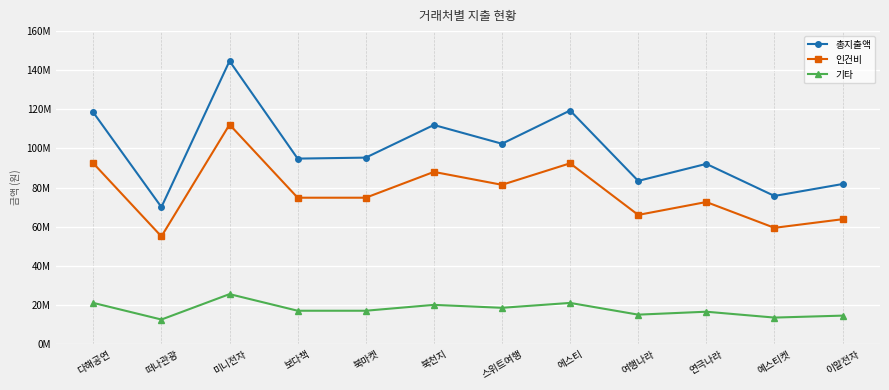

What is the lowest value of the 인건비 series?

55000000